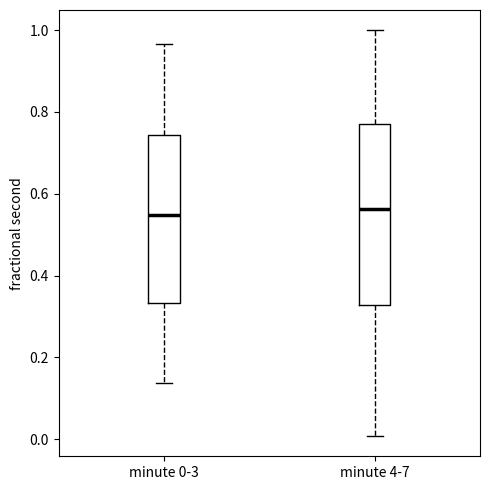

Reading left to right, read every box against the y-axis: the position of its median line, the range the box covers, and the ends of its whiskers. The values are not printed on the chart, so give them approximately, as read against the axis.

minute 0-3: median 0.54, box 0.34 to 0.74, whiskers 0.14 to 0.96
minute 4-7: median 0.56, box 0.32 to 0.78, whiskers 0.00 to 1.00